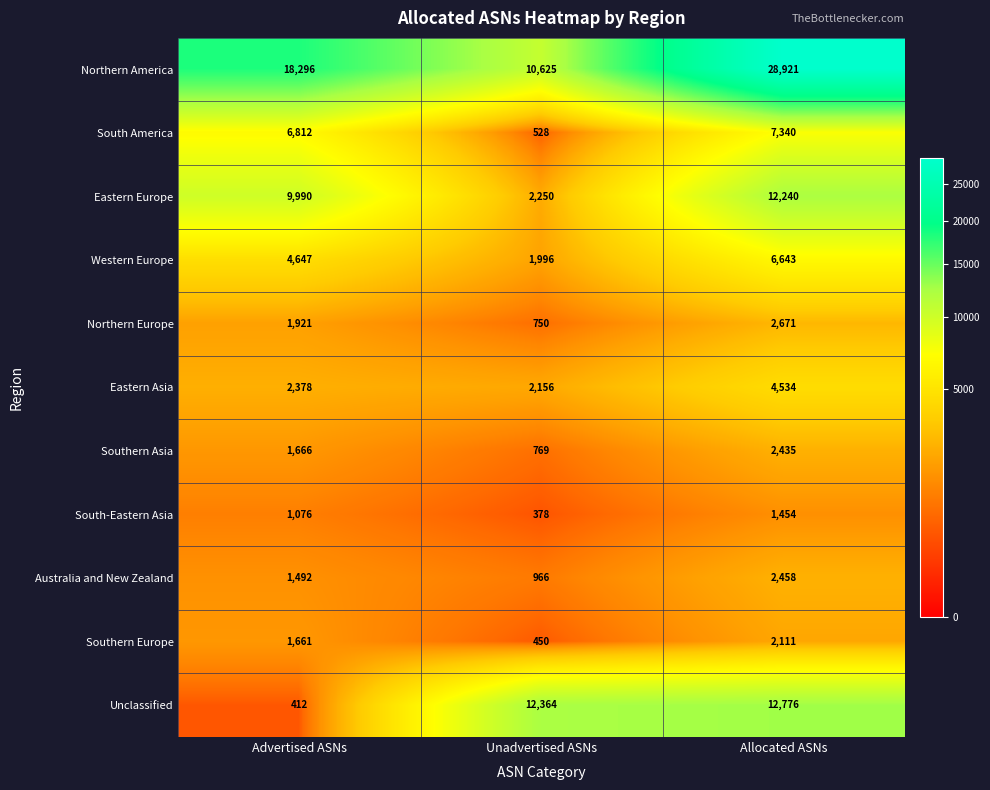

True or false: Southern Asia has a value of 1666 at Advertised ASNs.

True